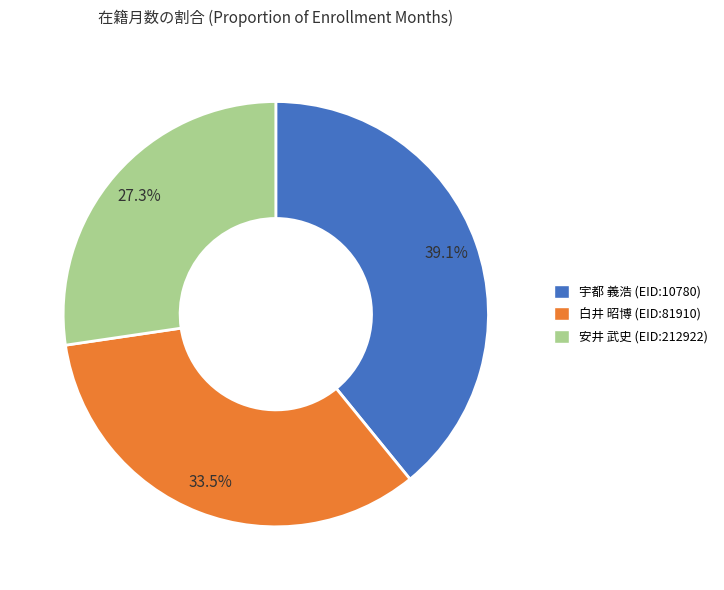

To the nearest percent, what percentage of the pie is 安井 武史 (EID:212922)?

27%